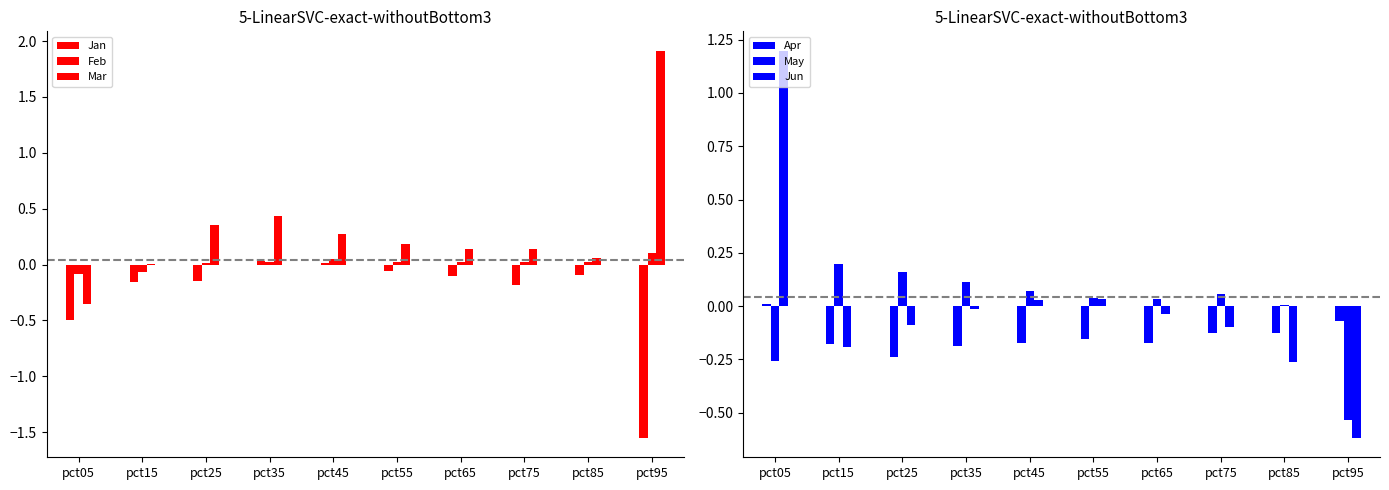

How many categories are shown in the chart?

10